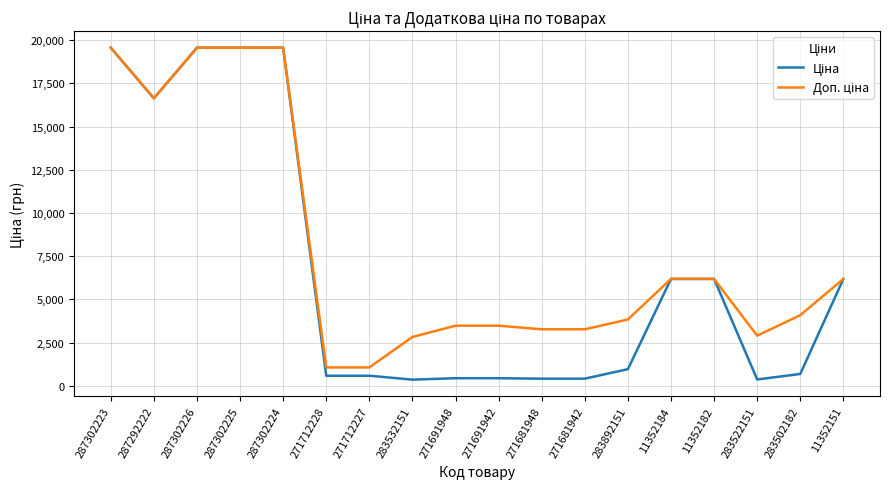

What is the total value across all series at 271691942?

3908.3